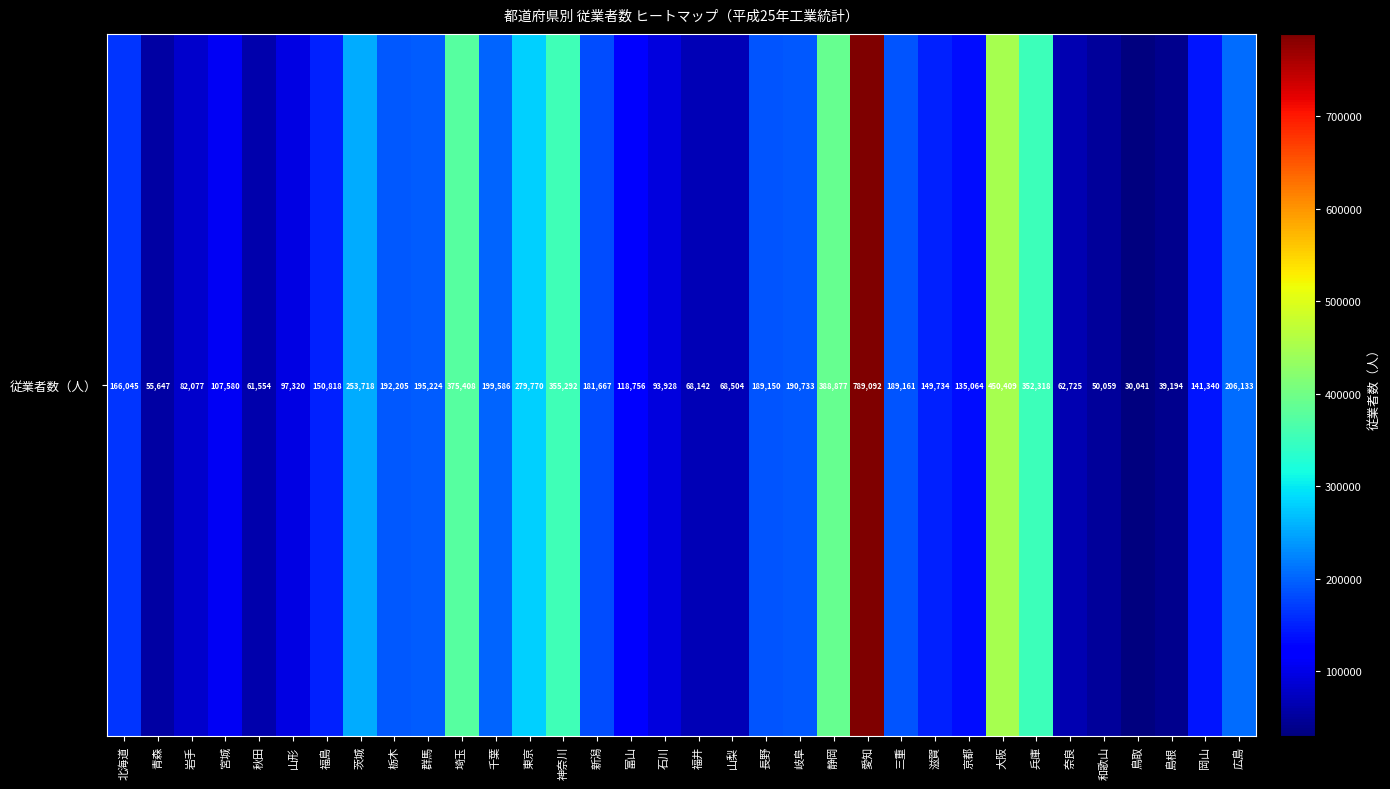

Approximately how many times larger is the value at 和歌山 compared to 宮城?

0.5